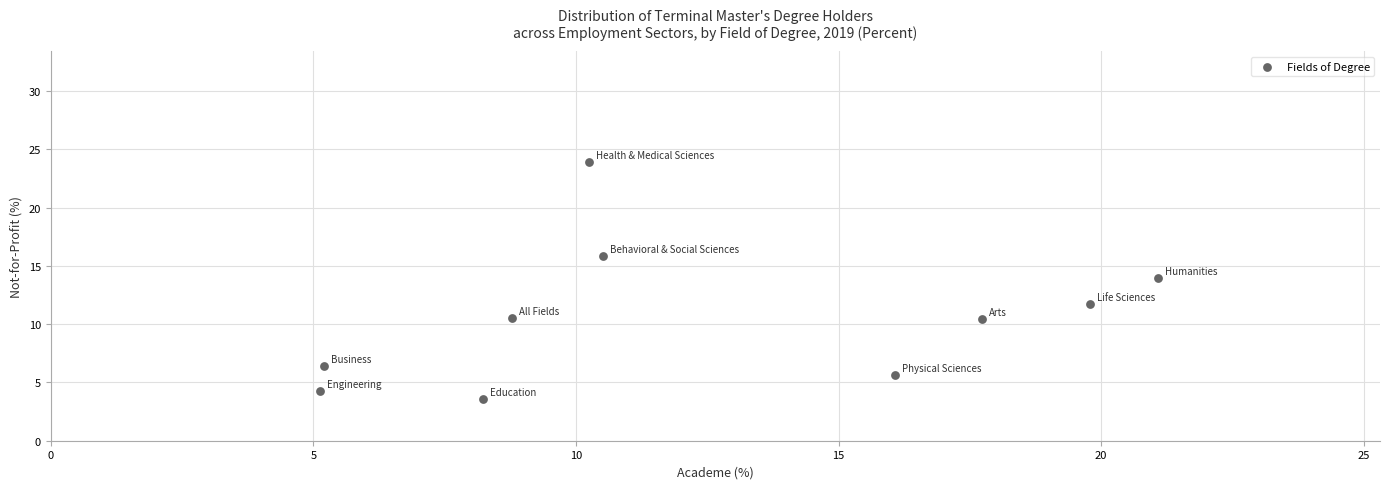

What is the average X value?

12.3